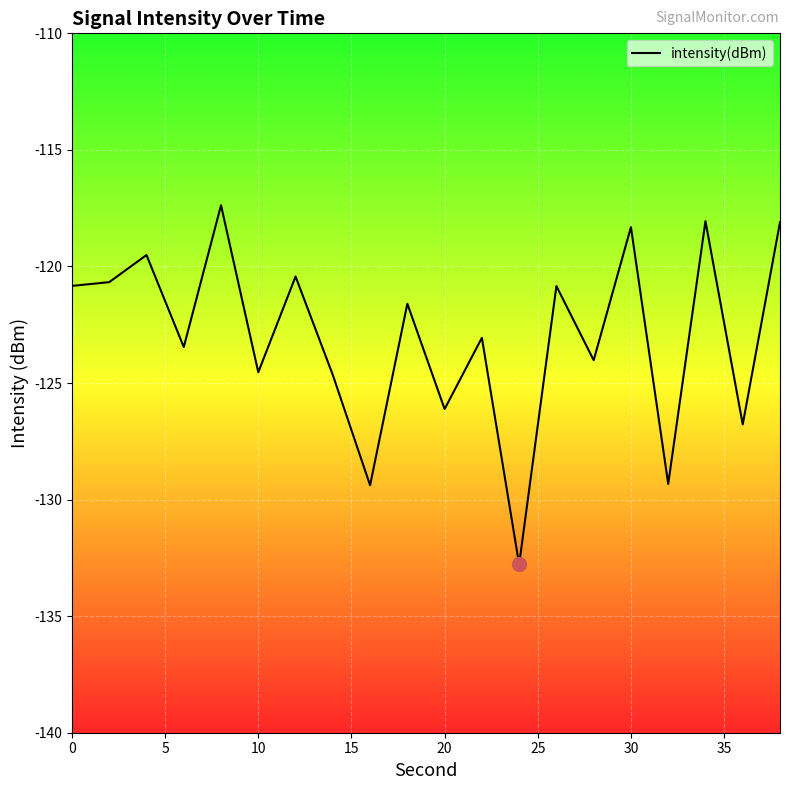

How many lines are shown in the chart?

1